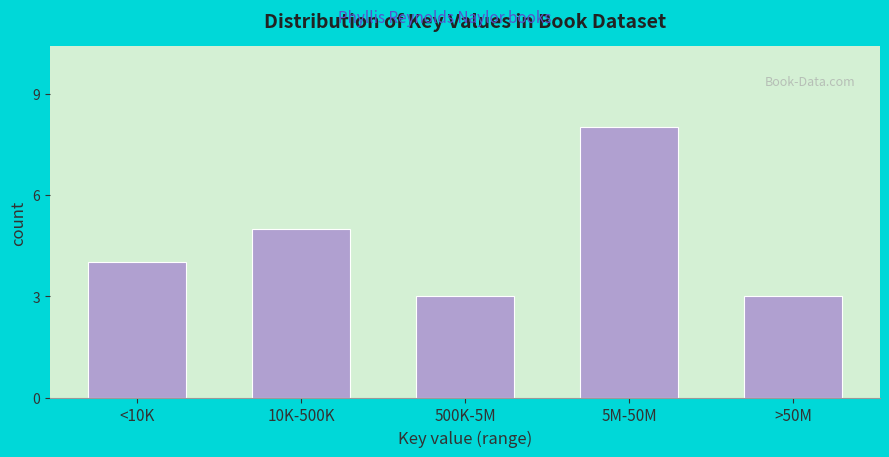

Reading left to right, what are all the values shown in this chart?

4	5	3	8	3